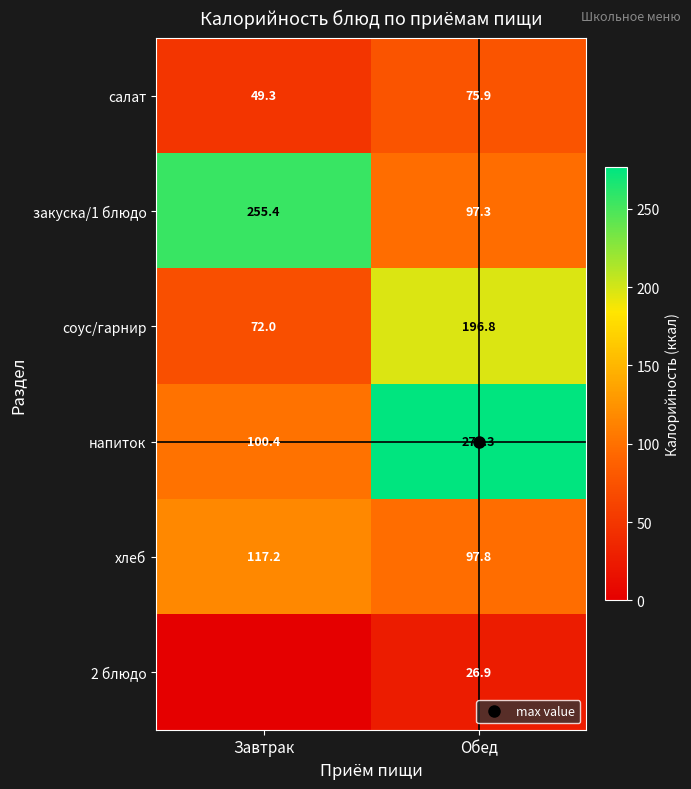

The value of закуска/1 блюдо at Завтрак is 255.4. True or false?

True